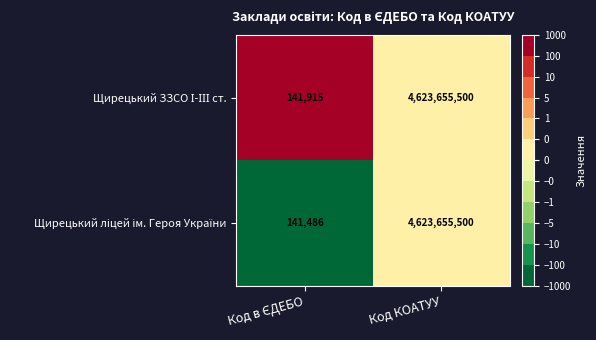

At which category is the sum across all series the highest?

Код КОАТУУ